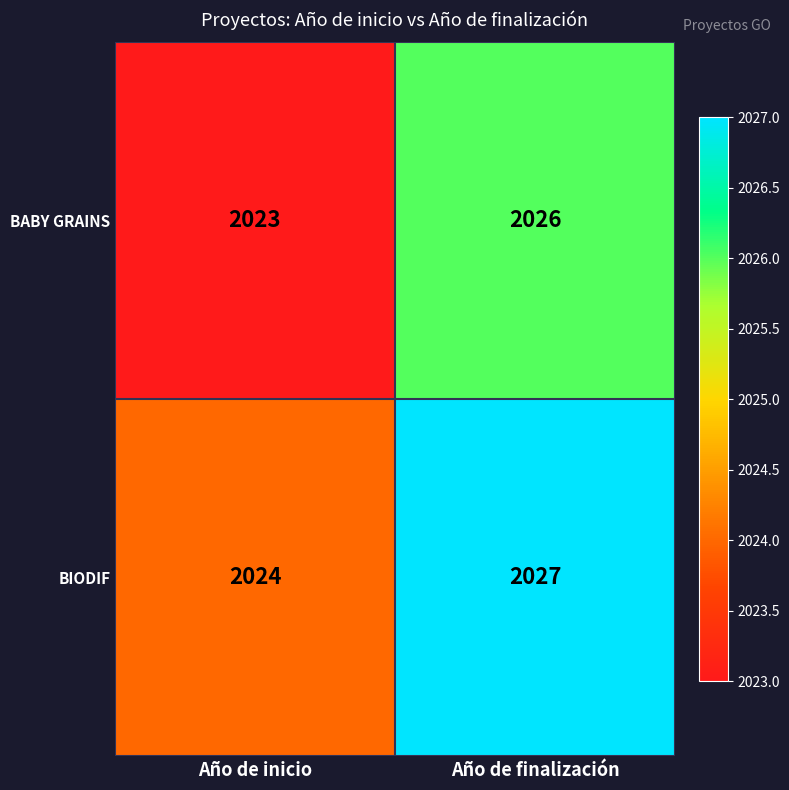

What is the maximum value shown in the chart?

2027